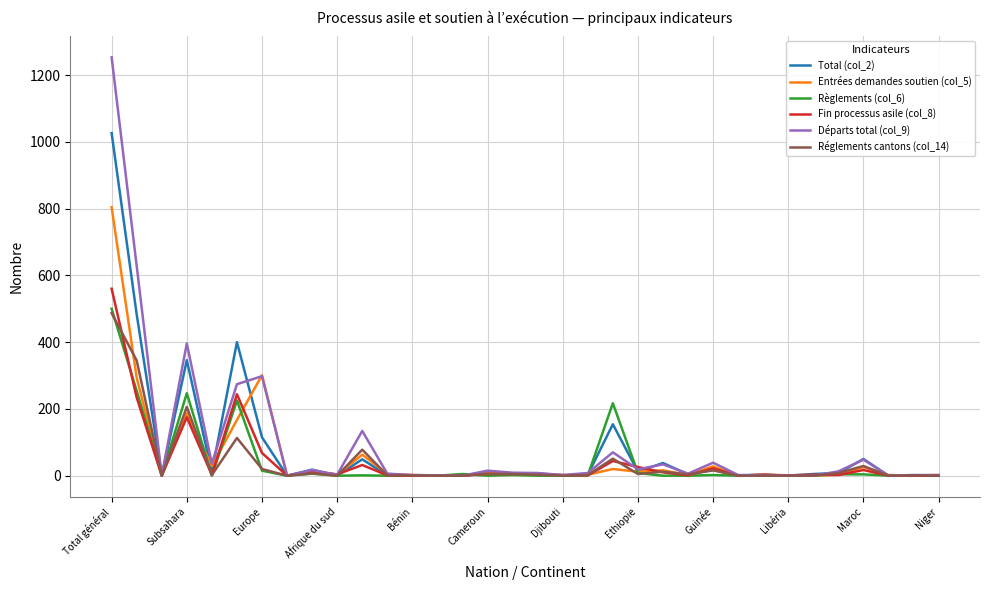

True or false: Total (col_2) and Entrées demandes soutien (col_5) cross at least once.

True